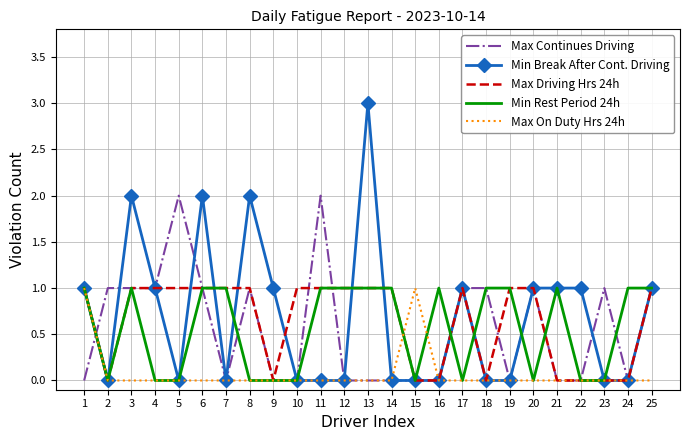

What is the total value across all series at 25?

4